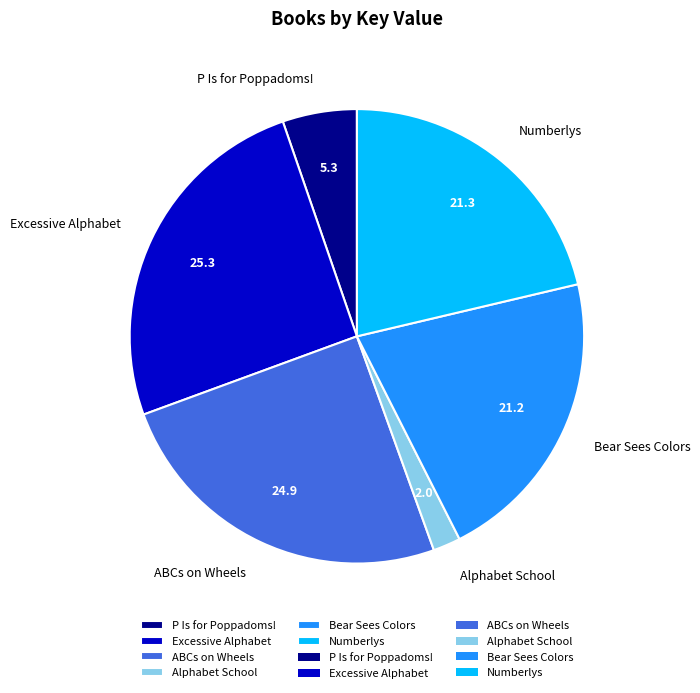

True or false: Excessive Alphabet accounts for 25% of the total.

True